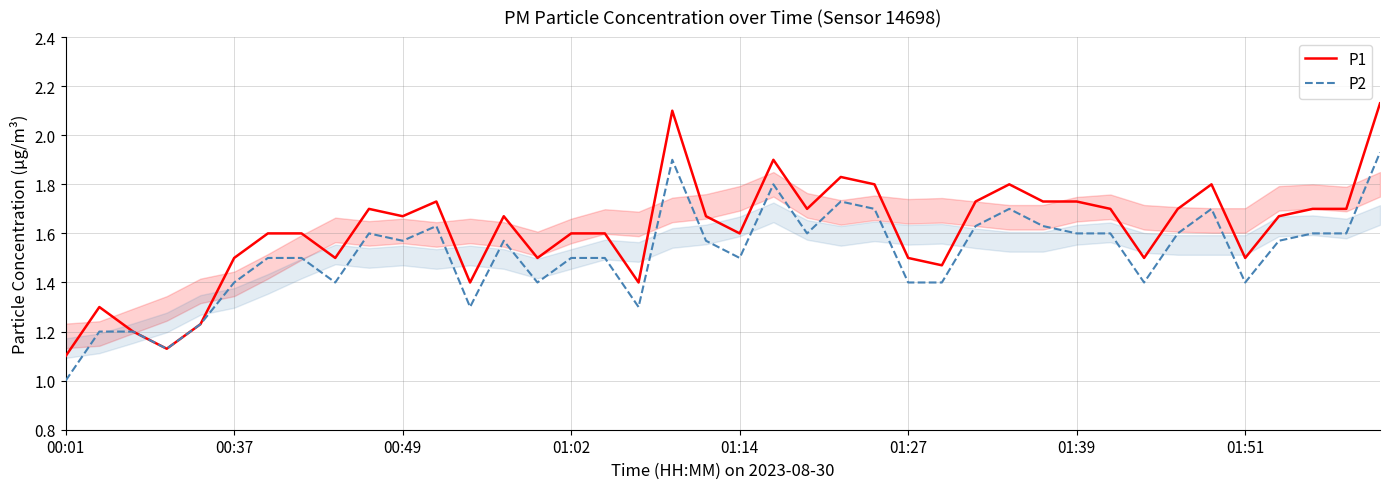

True or false: P1 and P2 intersect in this chart.

False